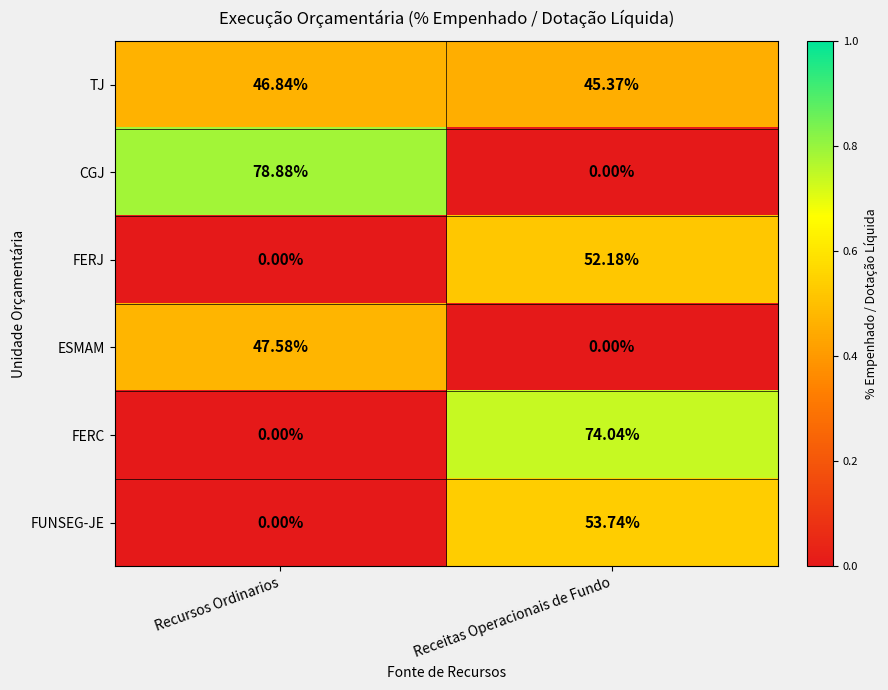

Which series has the largest total across all categories?

TJ